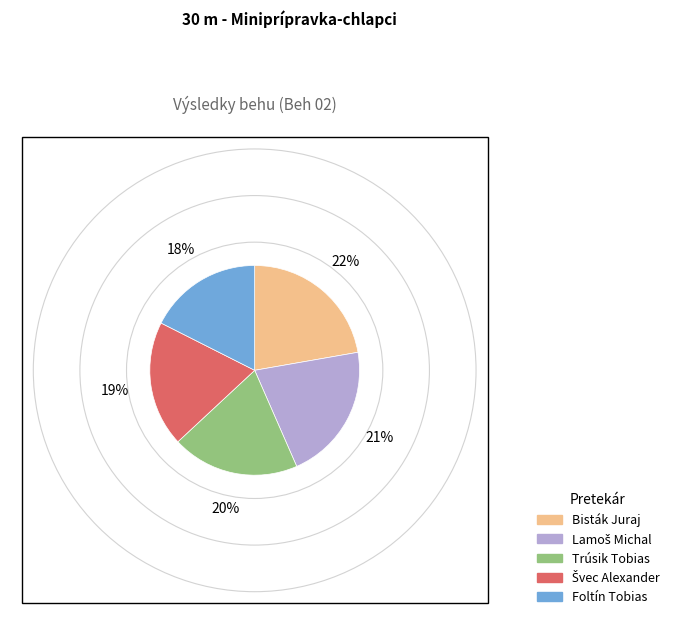

Does Foltín Tobias represent more than half of the total?

No